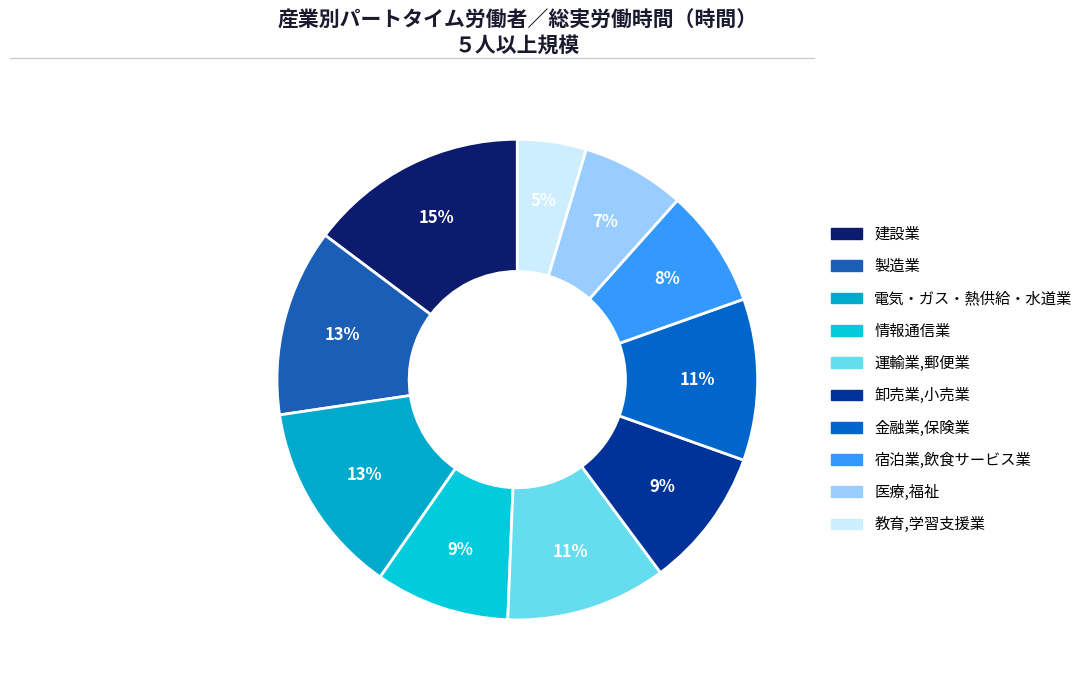

How many segments does this pie chart have?

10